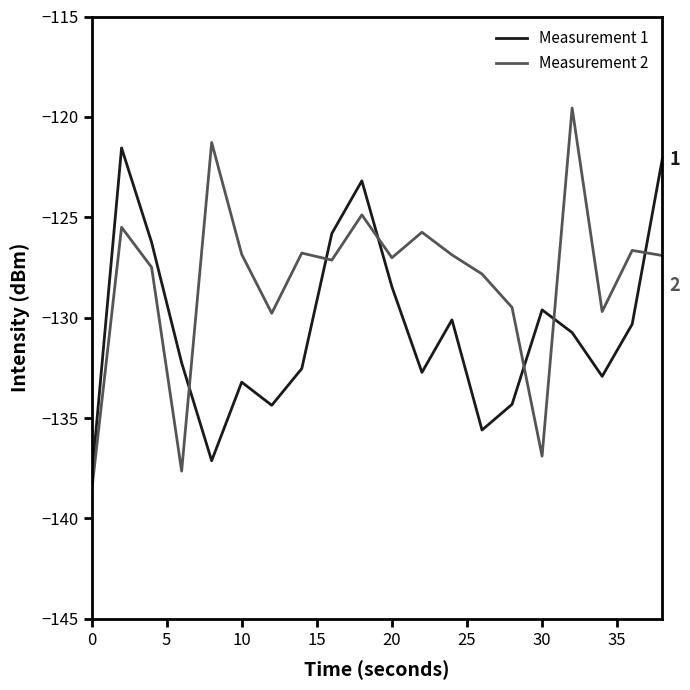

What is the smallest value displayed?

-138.7